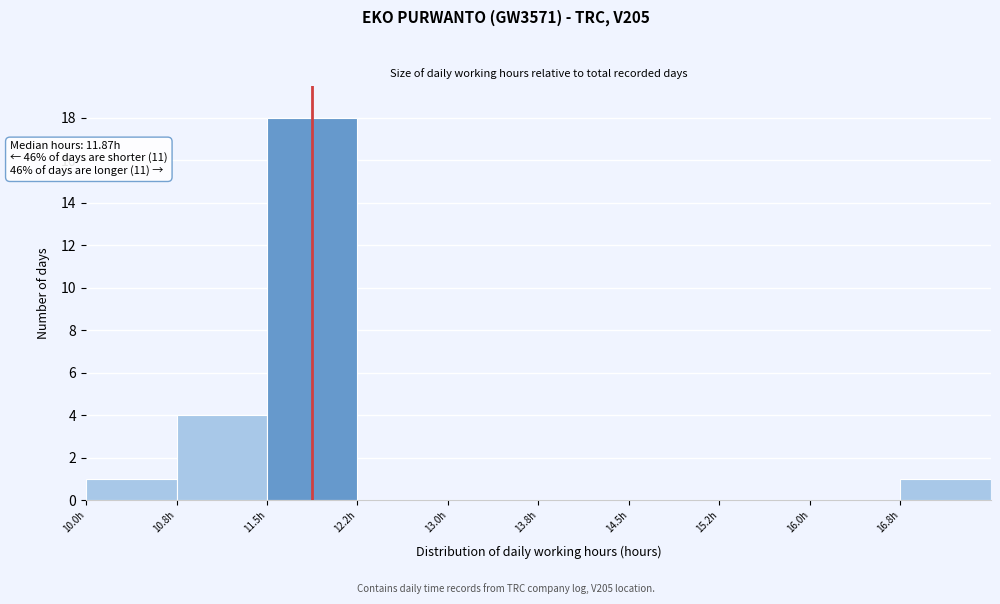

Over which range of the x-axis is the bar tallest?

11.50 to 12.25